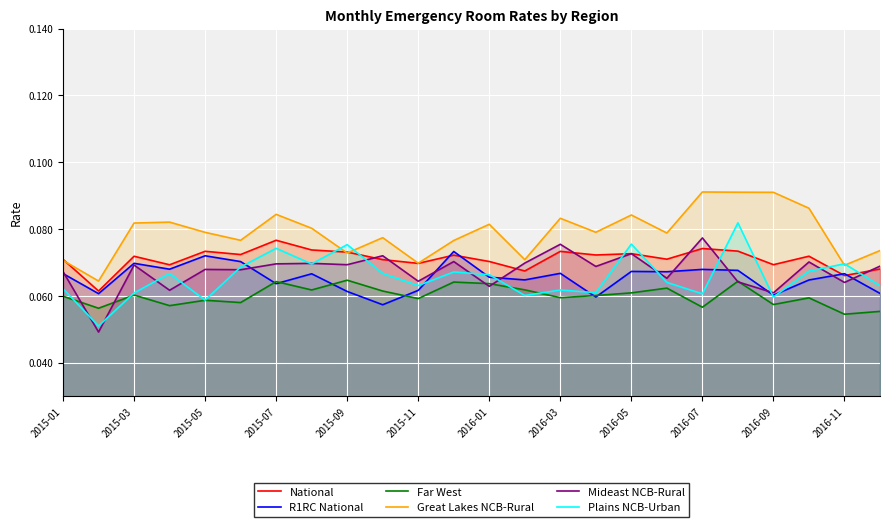

What are all the series names shown in the legend?

National, R1RC National, Far West, Great Lakes NCB-Rural, Mideast NCB-Rural, Plains NCB-Urban